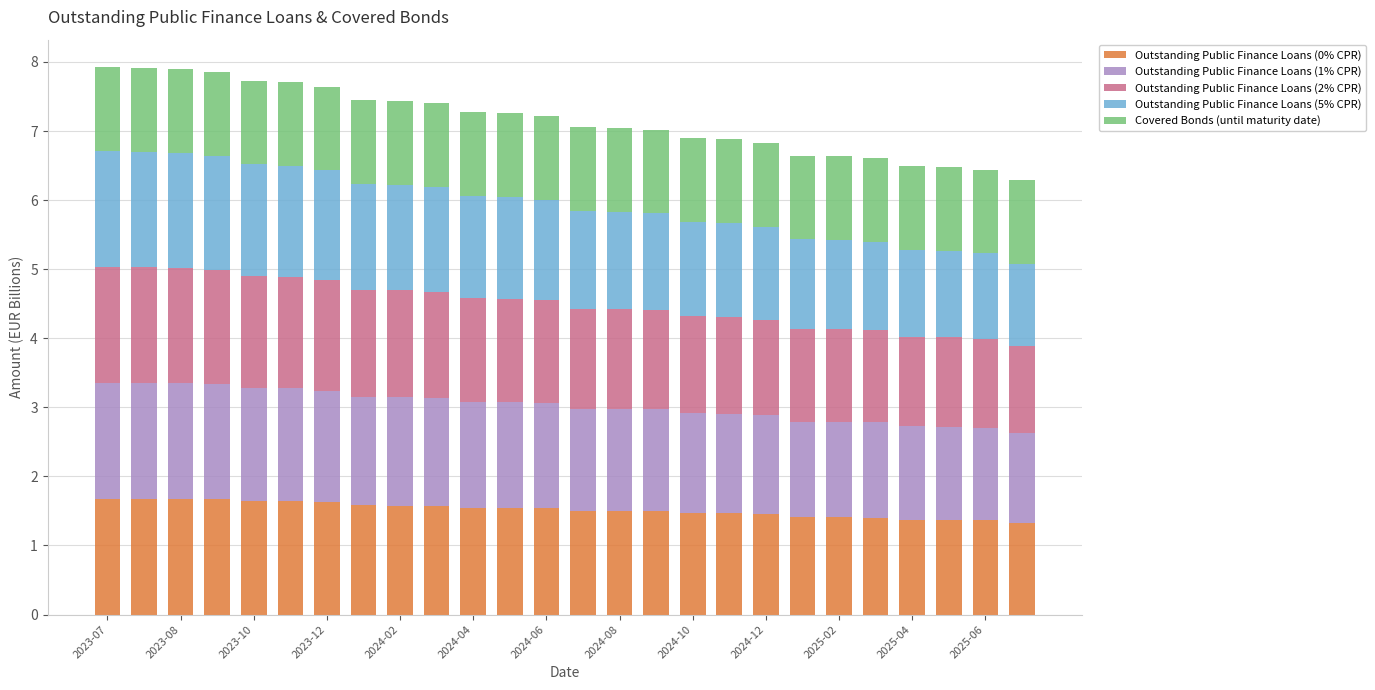

What is the difference between the maximum and minimum values in the Outstanding Public Finance Loans (0% CPR) series?

0.3